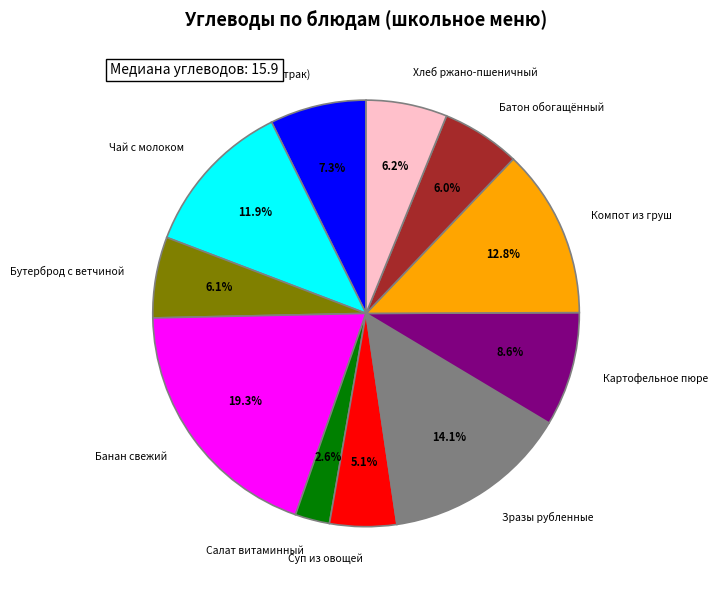

How many segments does this pie chart have?

11